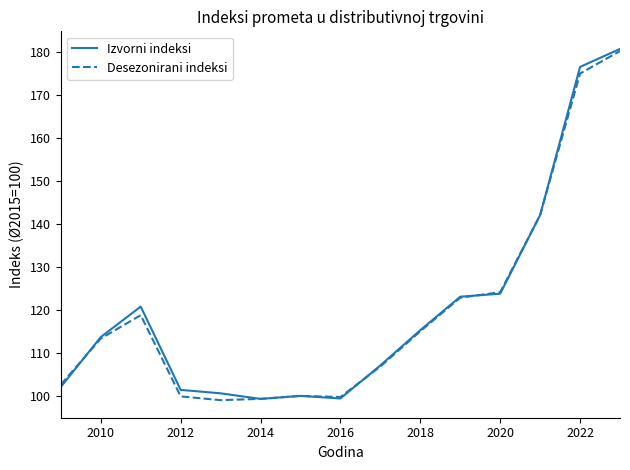

What is the maximum value for Desezonirani indeksi?

180.3